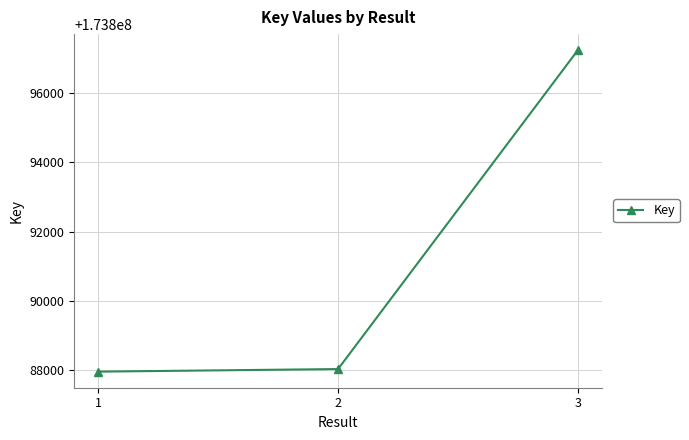

What is the smallest value displayed?

173887939